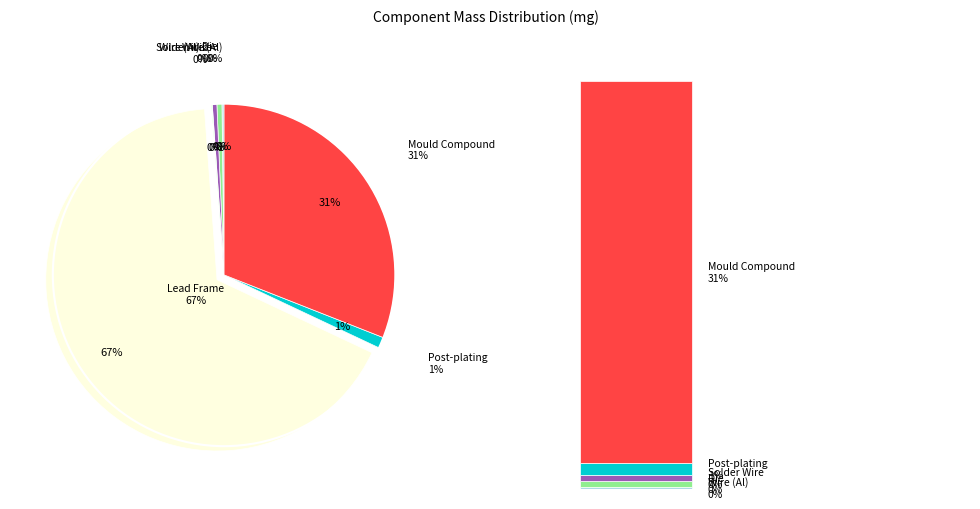

Is it true that Die is 0% of the pie?

True